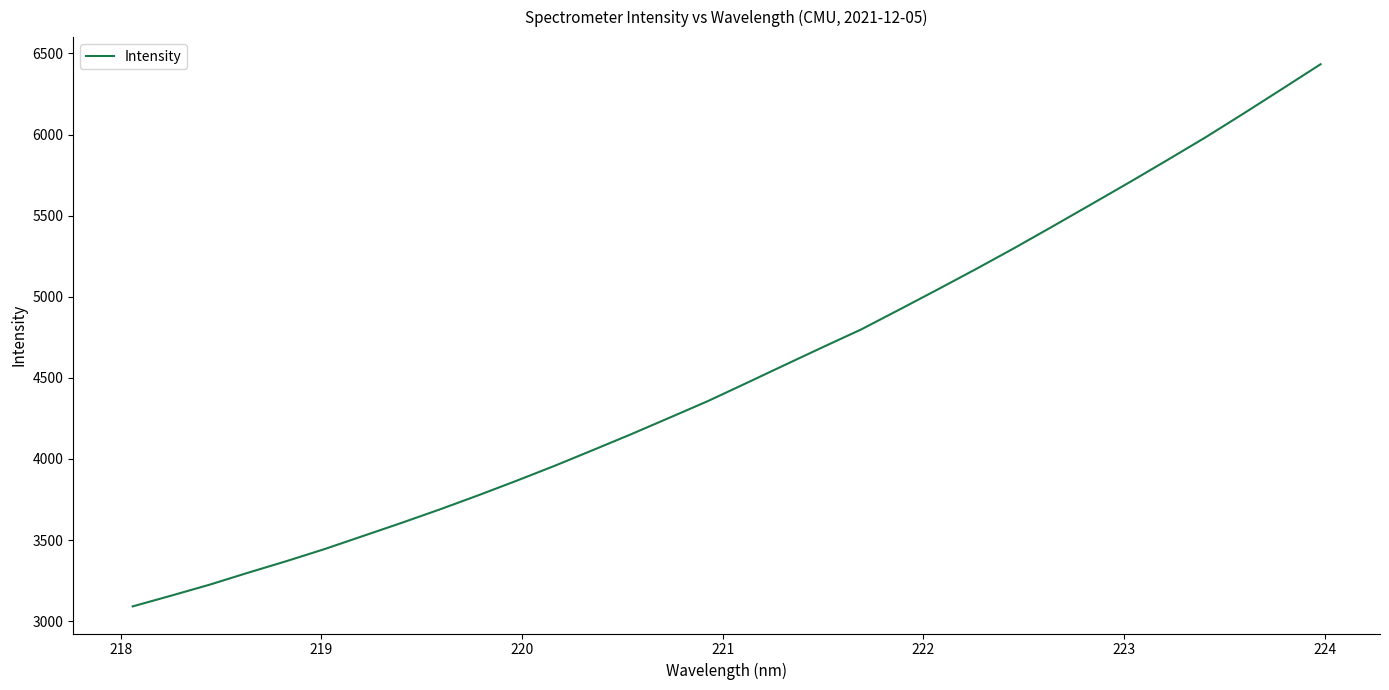

What is the minimum value shown in the chart?

3090.9